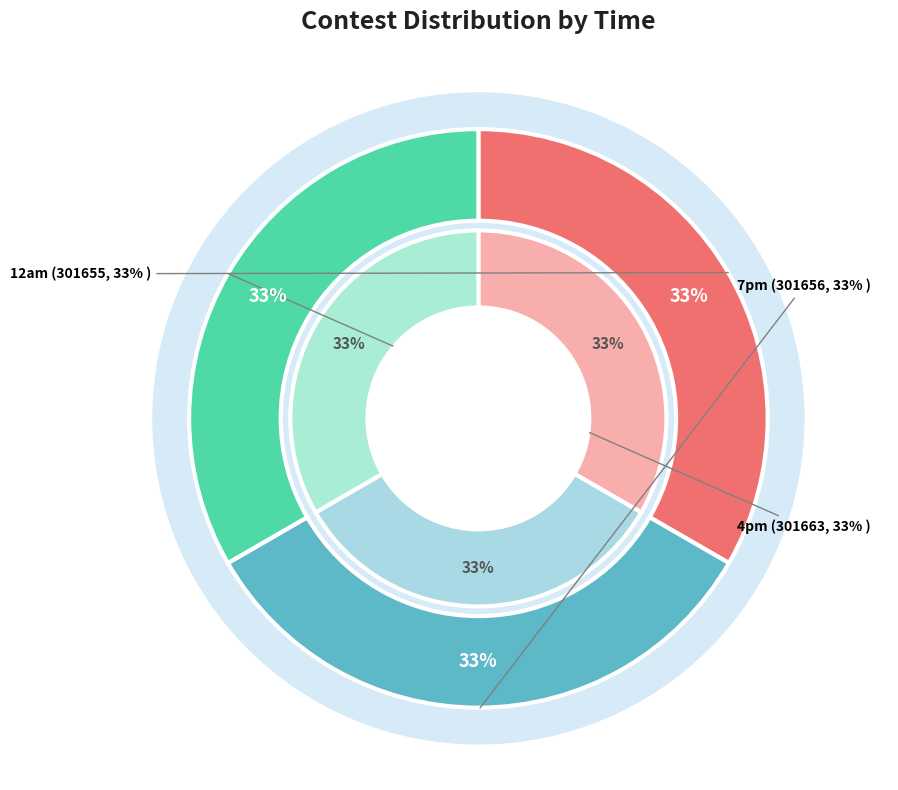

How many slices are in this pie chart?

3